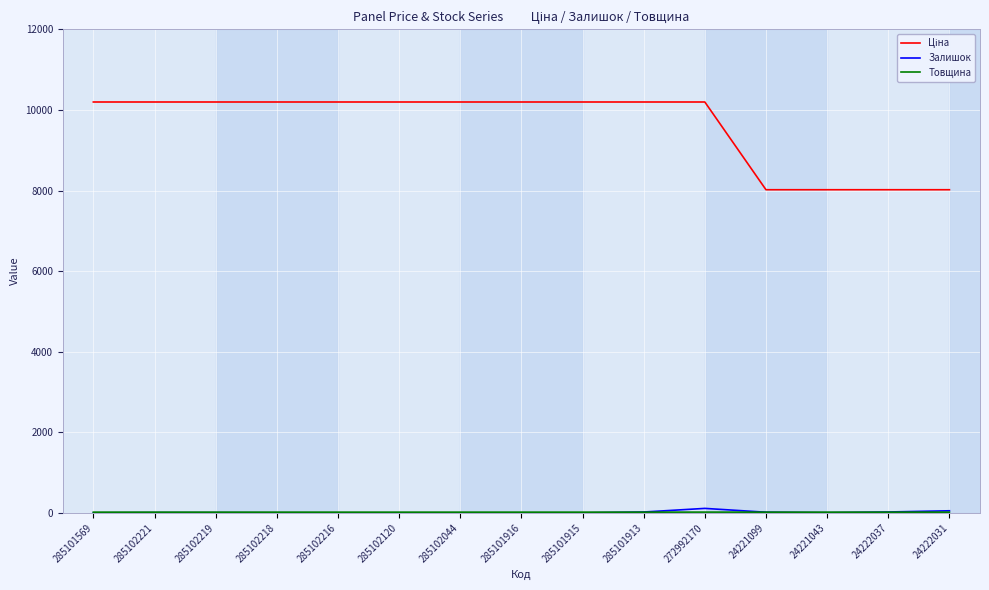

In Залишок, how many points are lower than both neighbors (excluding endpoints)?

2